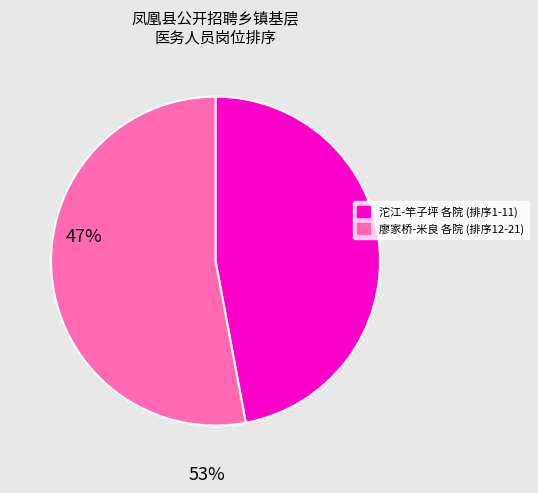

How many slices are in this pie chart?

2